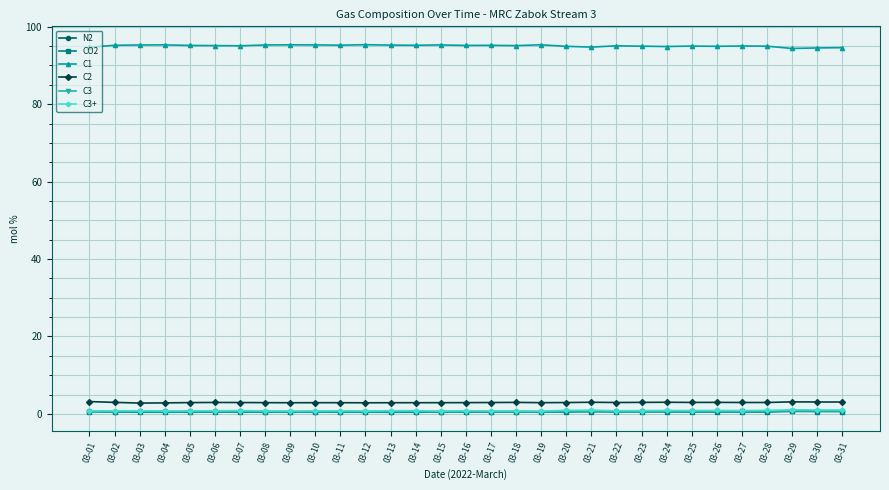

True or false: C1 has a value of 95.2 at 03-11.

True